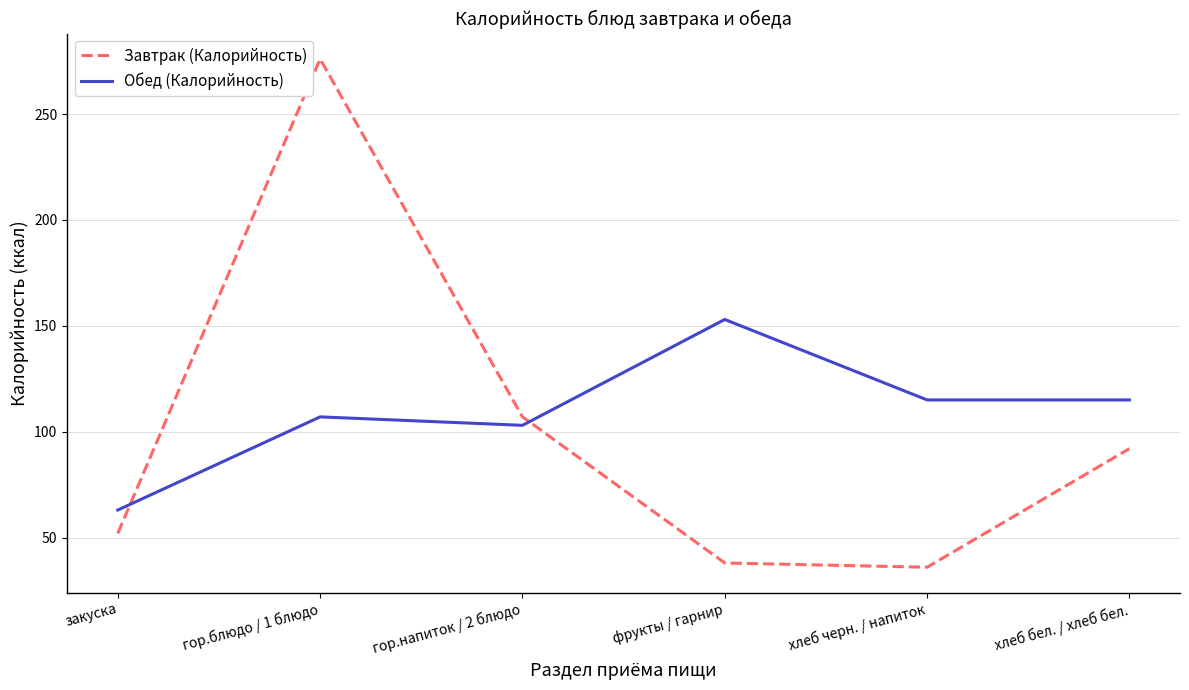

What is the lowest value of the Завтрак (Калорийность) series?

36